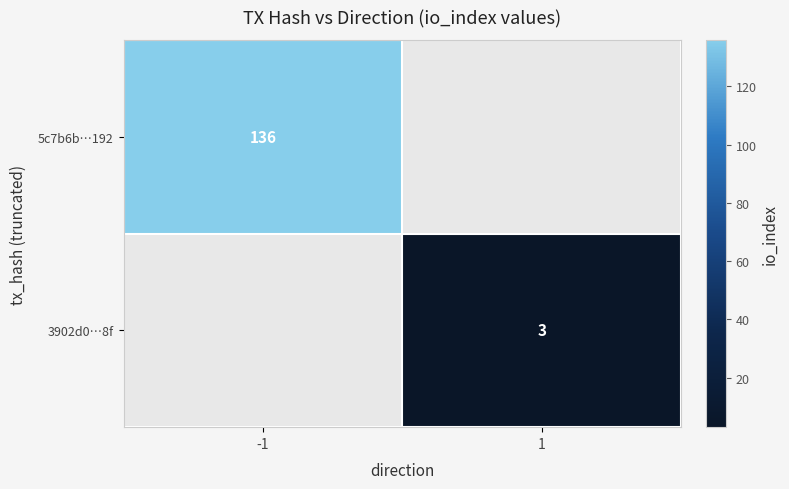

List the labels in order of 5c7b6b…192 value, smallest first.

-1, 1